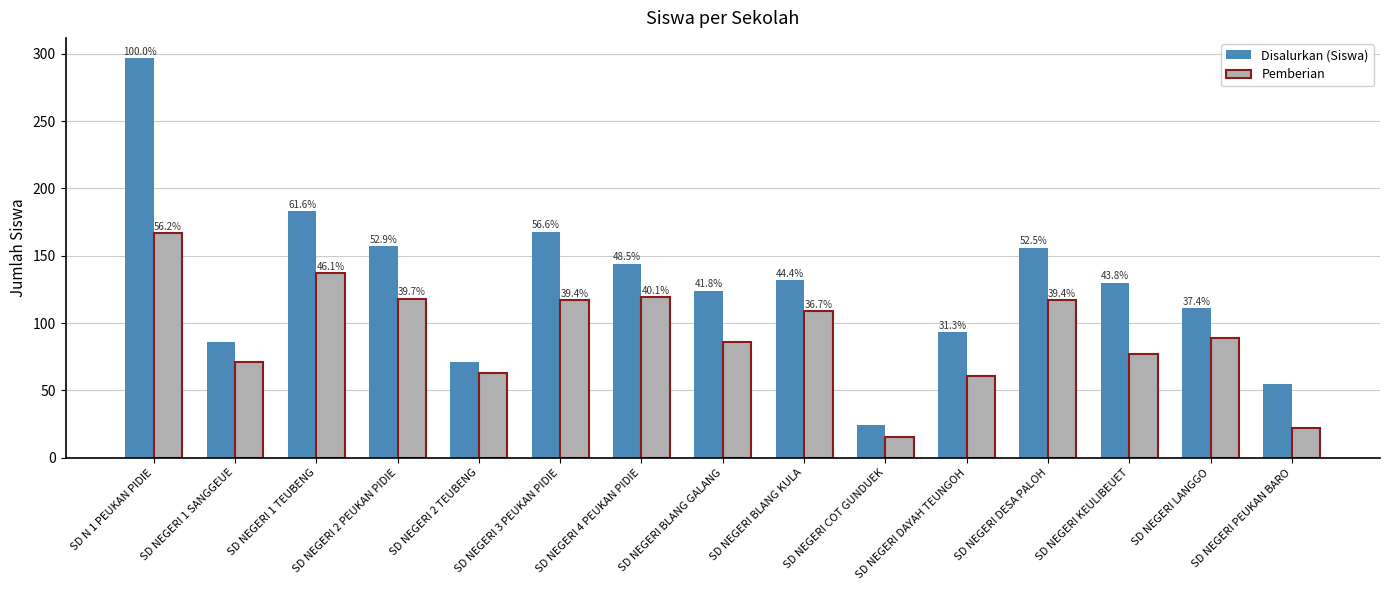

How many bars are there in each group?

2